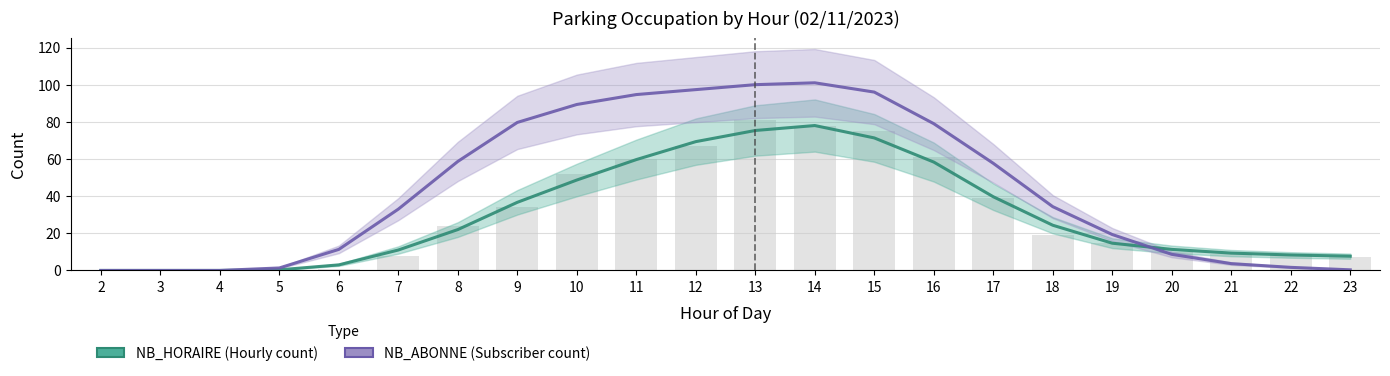

Reading left to right, transcribe all the data shown in this chart.

NB_HORAIRE: 2=0.0	3=0.0	4=0.0	5=0.3	6=3.0	7=11.0	8=22.0	9=36.7	10=48.7	11=59.7	12=69.3	13=75.3	14=78.0	15=71.3	16=58.3	17=39.7	18=24.3	19=14.7	20=11.3	21=9.3	22=8.3	23=7.7
NB_ABONNE: 2=0.0	3=0.0	4=0.0	5=1.3	6=11.3	7=33.0	8=58.7	9=79.7	10=89.3	11=94.7	12=97.3	13=100.0	14=101.0	15=96.0	16=79.0	17=57.7	18=34.3	19=19.3	20=8.7	21=3.7	22=1.7	23=0.3